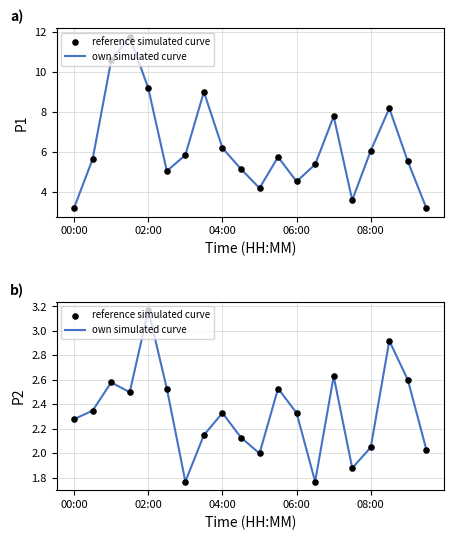

Is the value of own simulated curve at 10 greater than the value of reference simulated curve at 5?

No